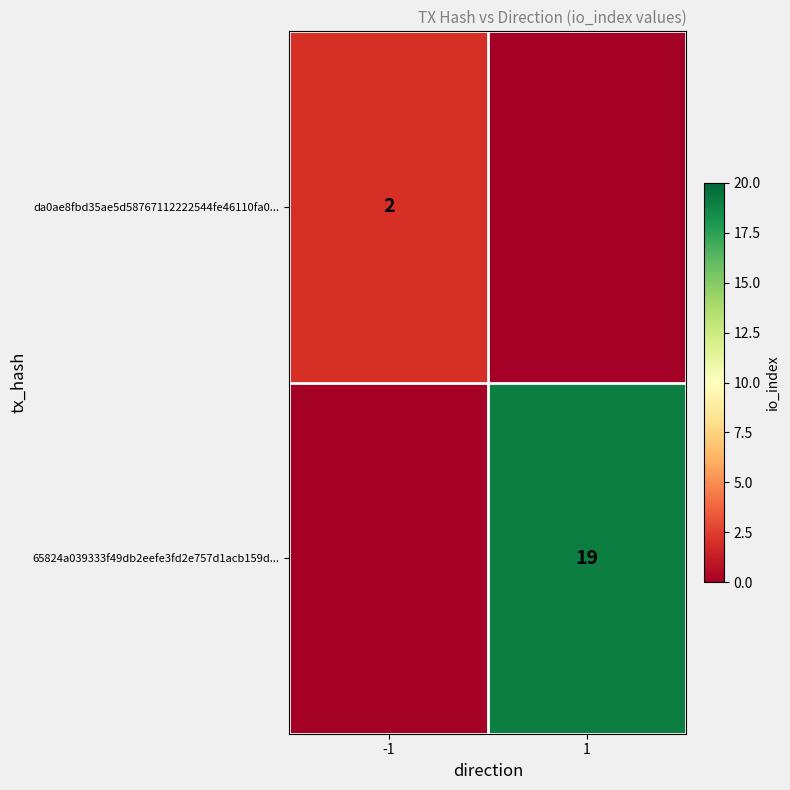

At which category is the sum across all series the highest?

1